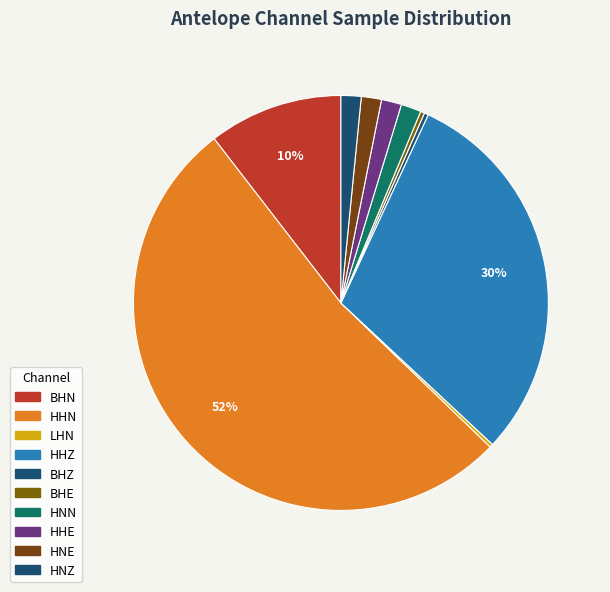

What percentage is NOT represented by LHN?

99.7%